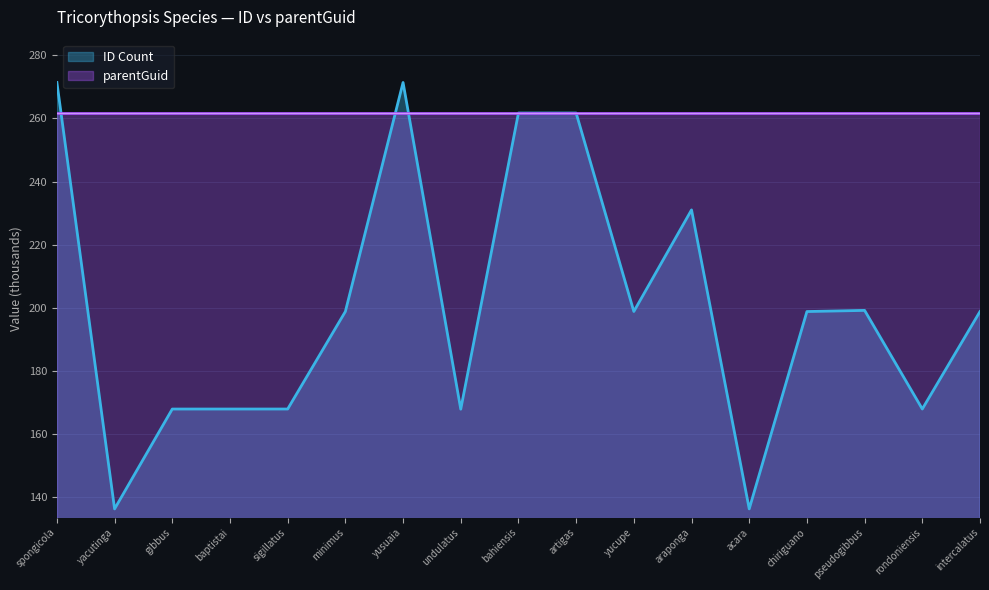

Reading left to right, what are all the values shown in this chart?

spongicola=271.4	yacutinga=136.3	gibbus=167.9	baptistai=167.9	sigillatus=167.9	minimus=198.8	yusuaia=271.4	undulatus=167.9	bahiensis=261.7	artigas=261.7	yucupe=198.8	araponga=231.0	acara=136.3	chiriguano=198.8	pseudogibbus=199.2	rondoniensis=167.9	intercalatus=198.8